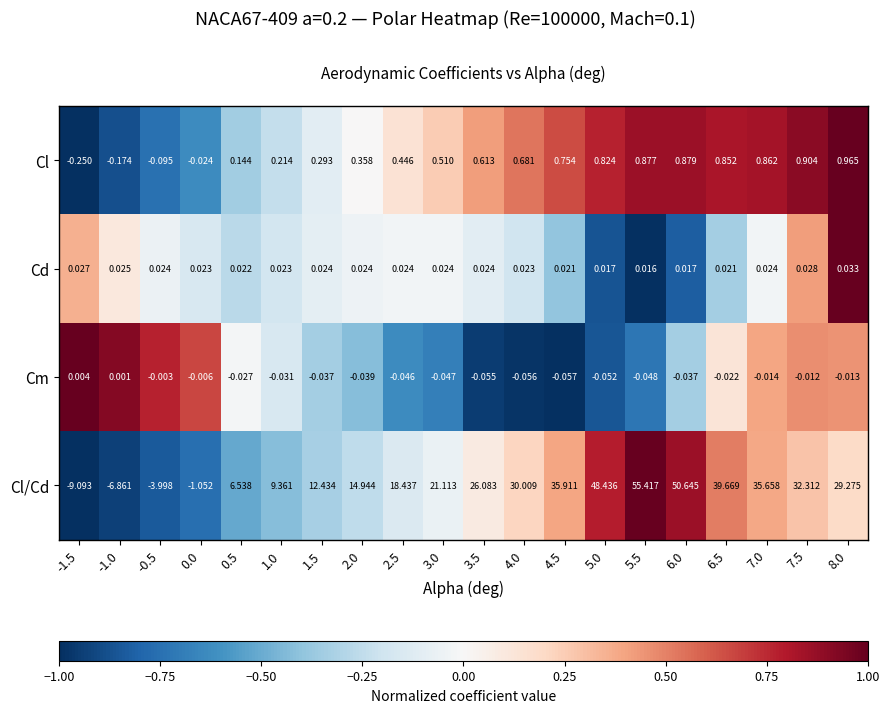

Which series has the largest total across all categories?

Cl/Cd